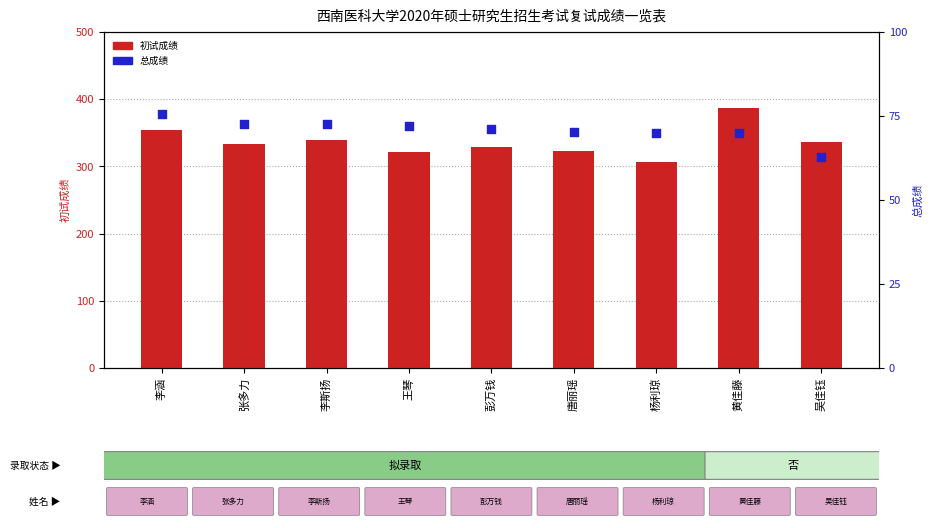

What are all the series names shown in the legend?

初试成绩, 总成绩